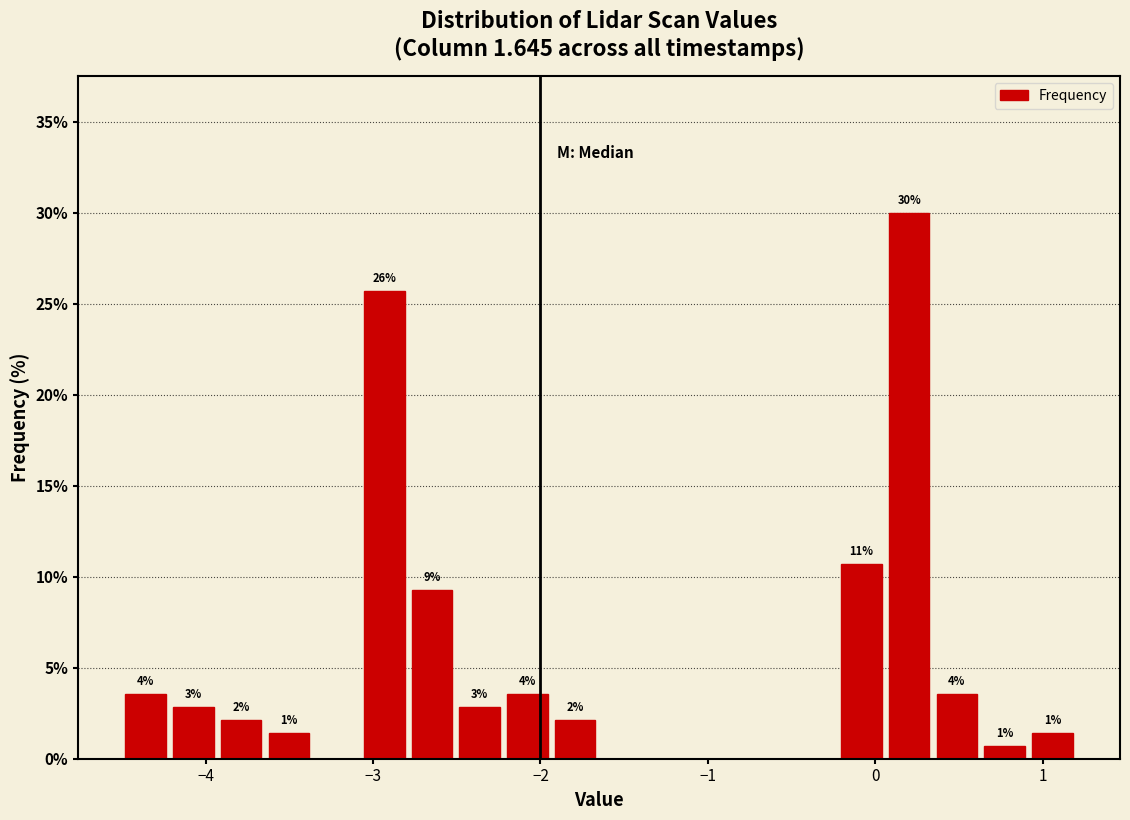

Read against the x-axis, roughly where is the centre of the tallest bar?

0.2